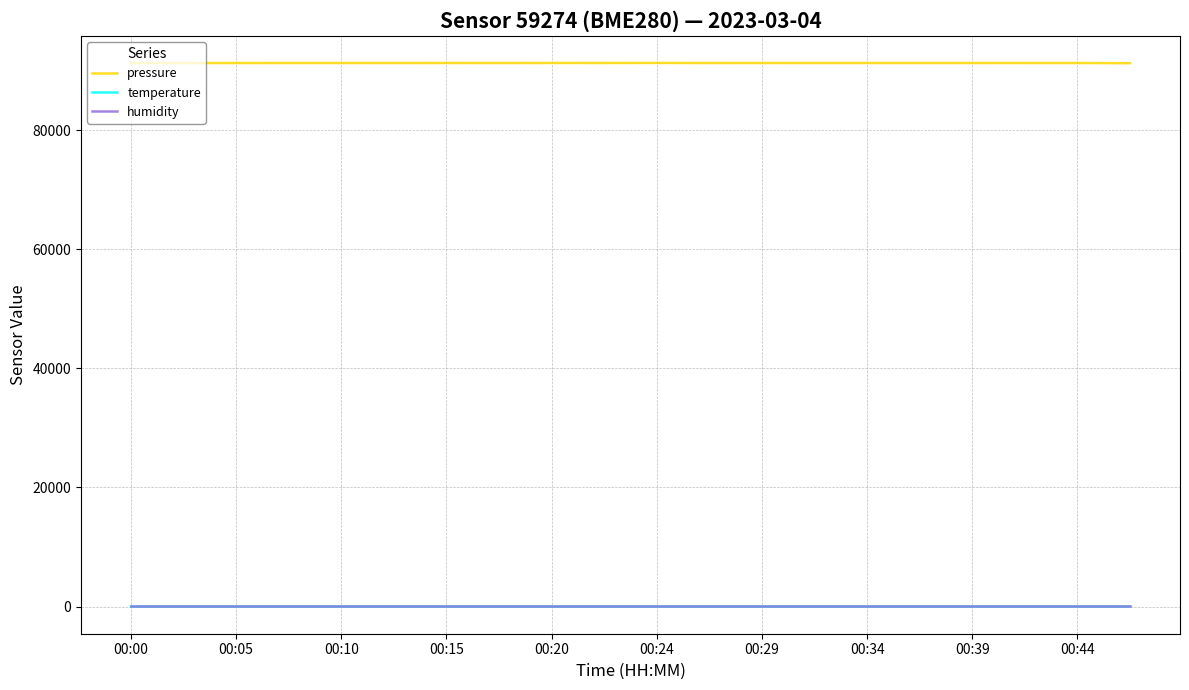

At how many categories does at least one series exceed 90836?

20